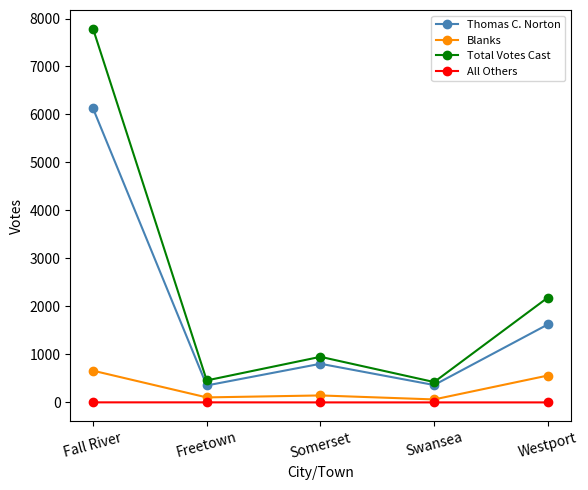

At which category does Total Votes Cast reach its first local valley?

Freetown